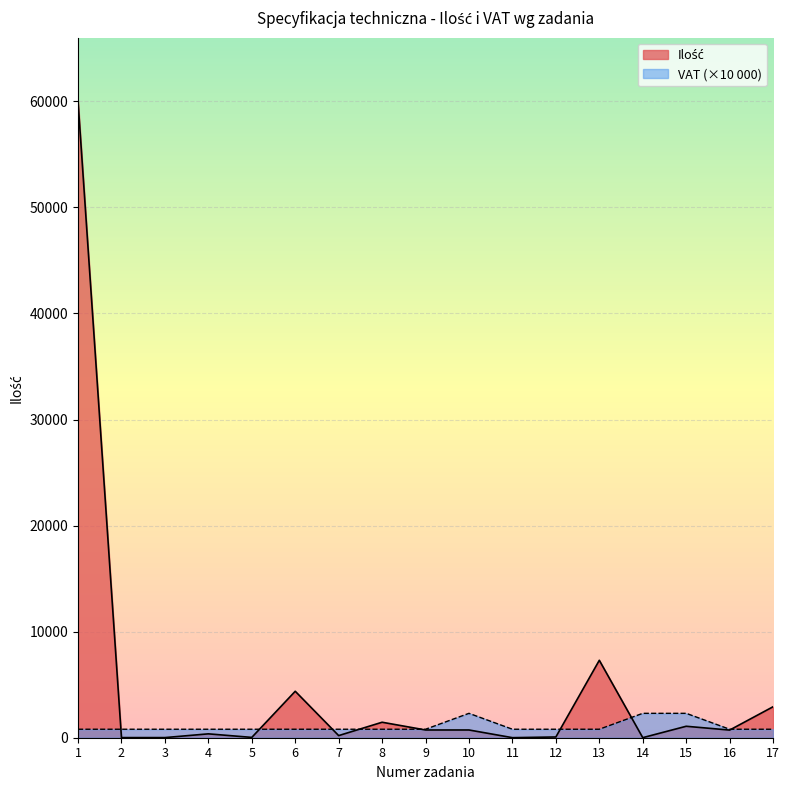

How many lines are shown in the chart?

2